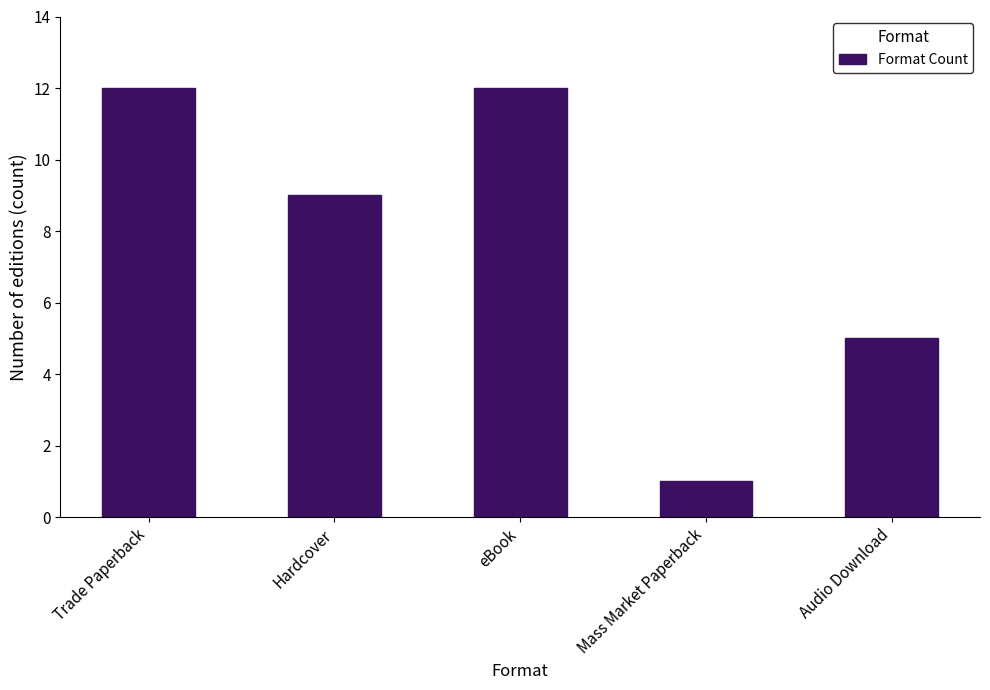

Is it true that the value at Hardcover is 12?

False